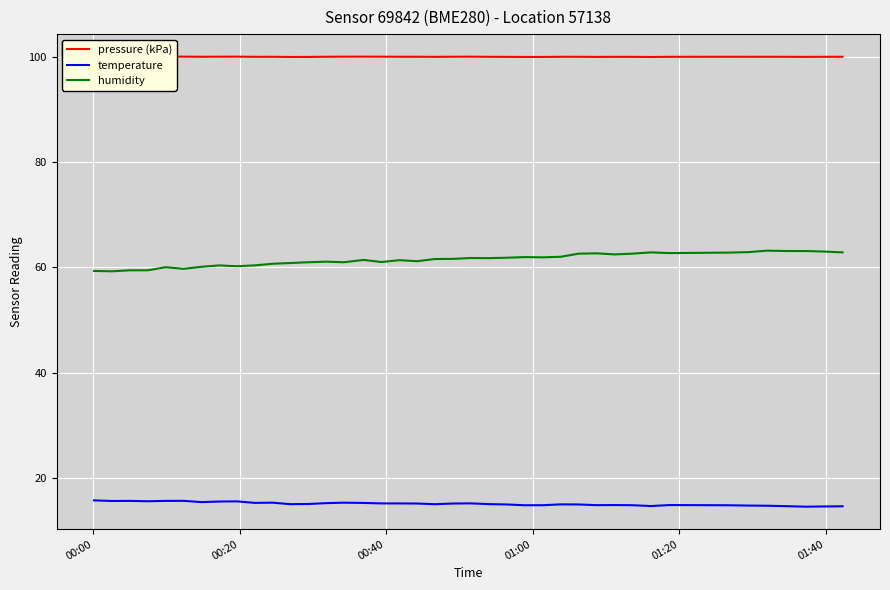

How many distinct data groups are displayed?

3